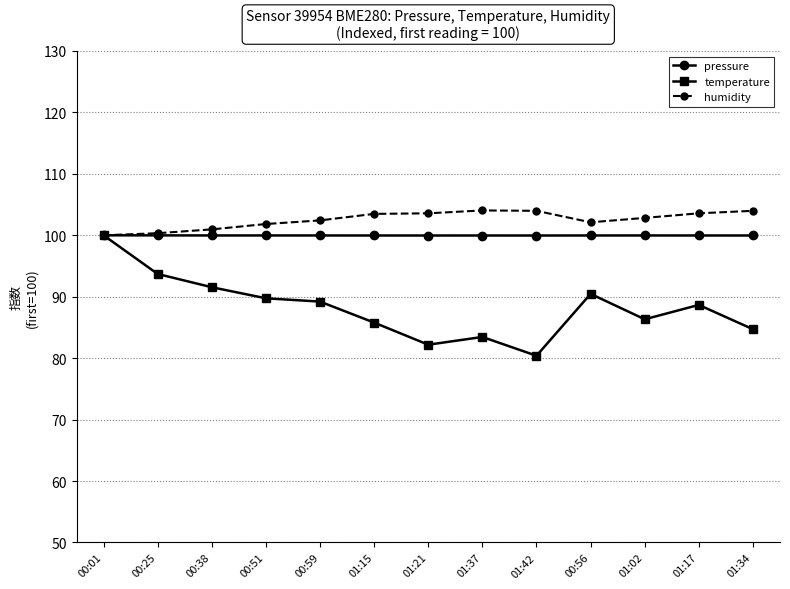

What is the label of the 4th point from the left?

00:51